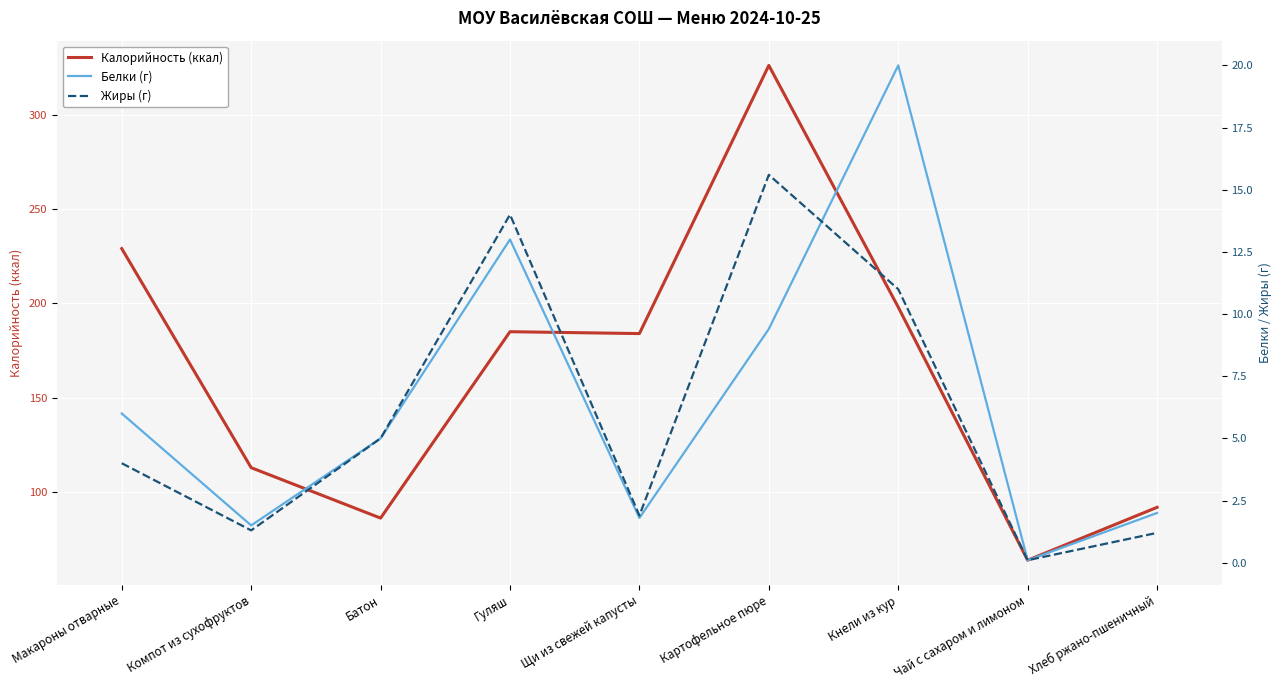

Does the chart display data point markers on the line(s)?

No